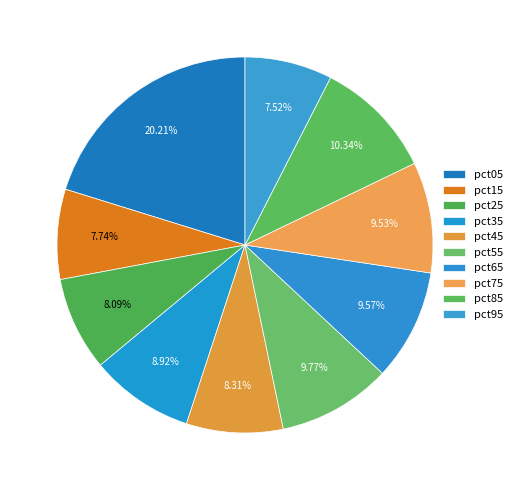

Does pct35 account for over 50% of the chart?

No